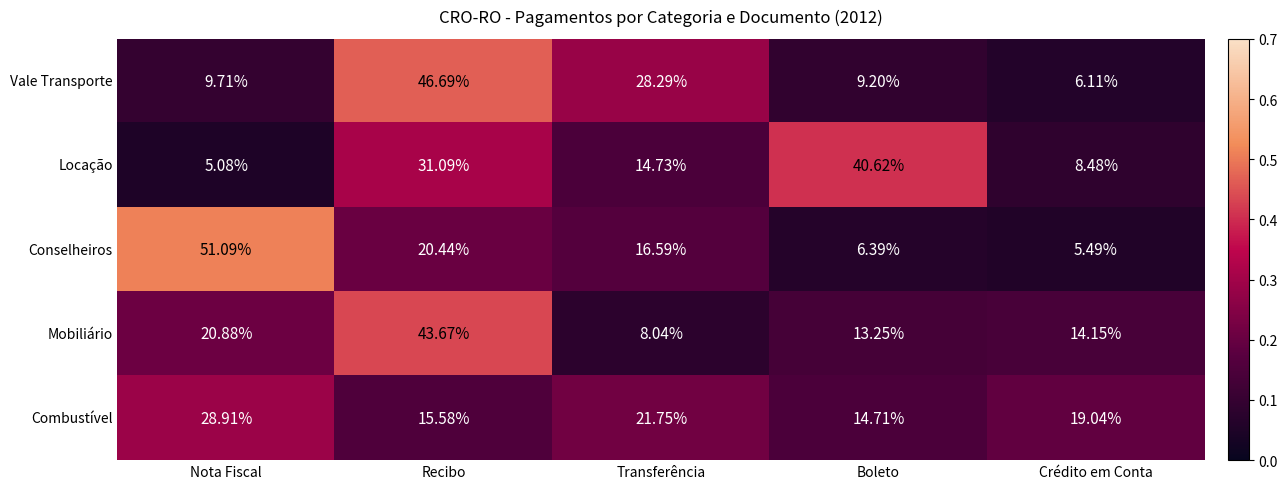

At which label does Combustível reach its peak?

Nota Fiscal